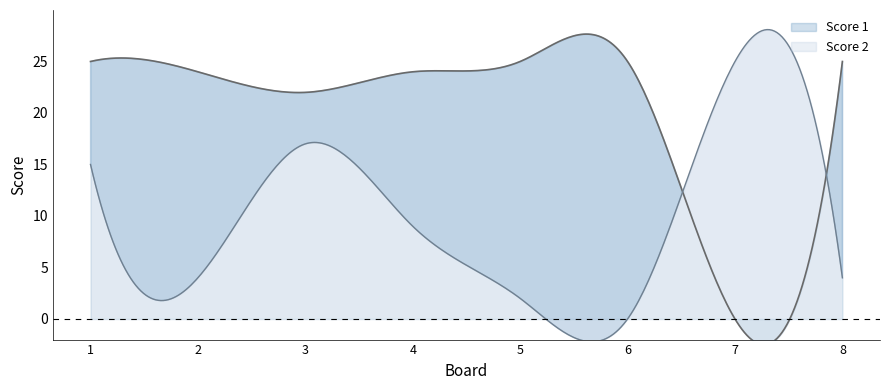

Is it true that Score 2 equals 3 at 1?

False